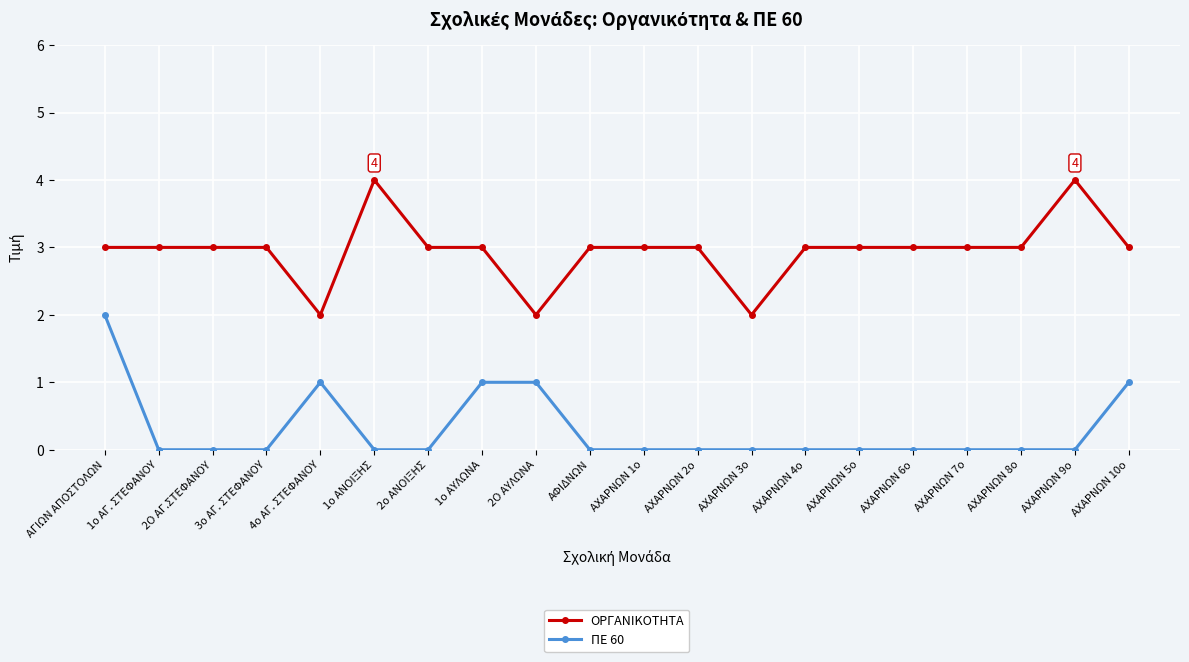

Count the number of data series in this chart.

2